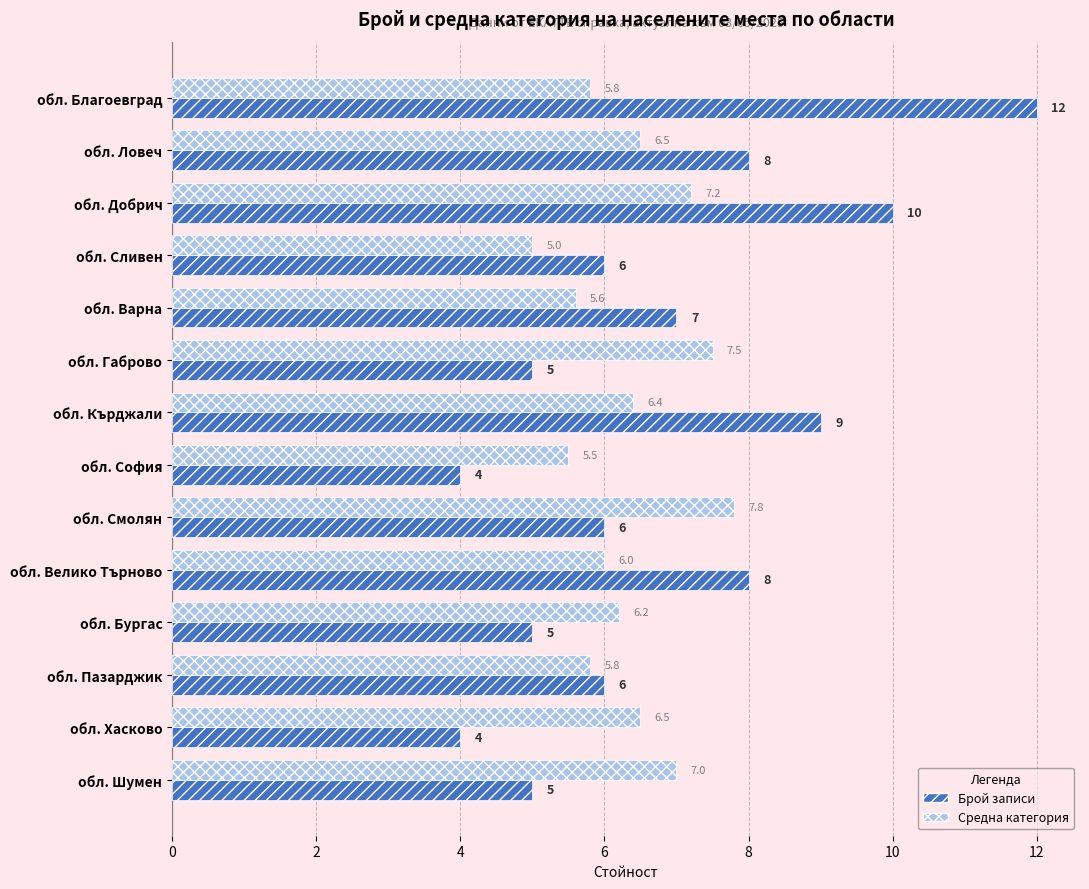

At which category does the chart reach its peak across all series?

обл. Благоевград